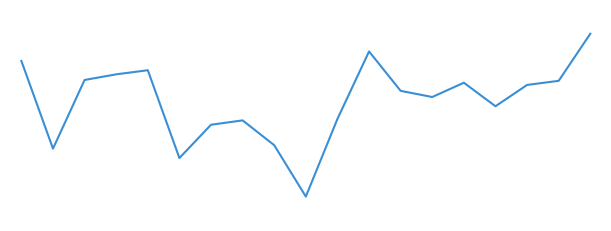

Is this an area chart (filled region under the line)?

No